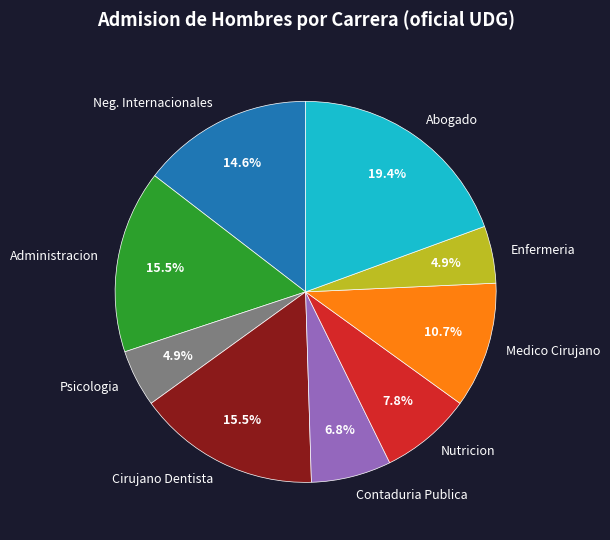

Is there a majority slice in this chart?

No